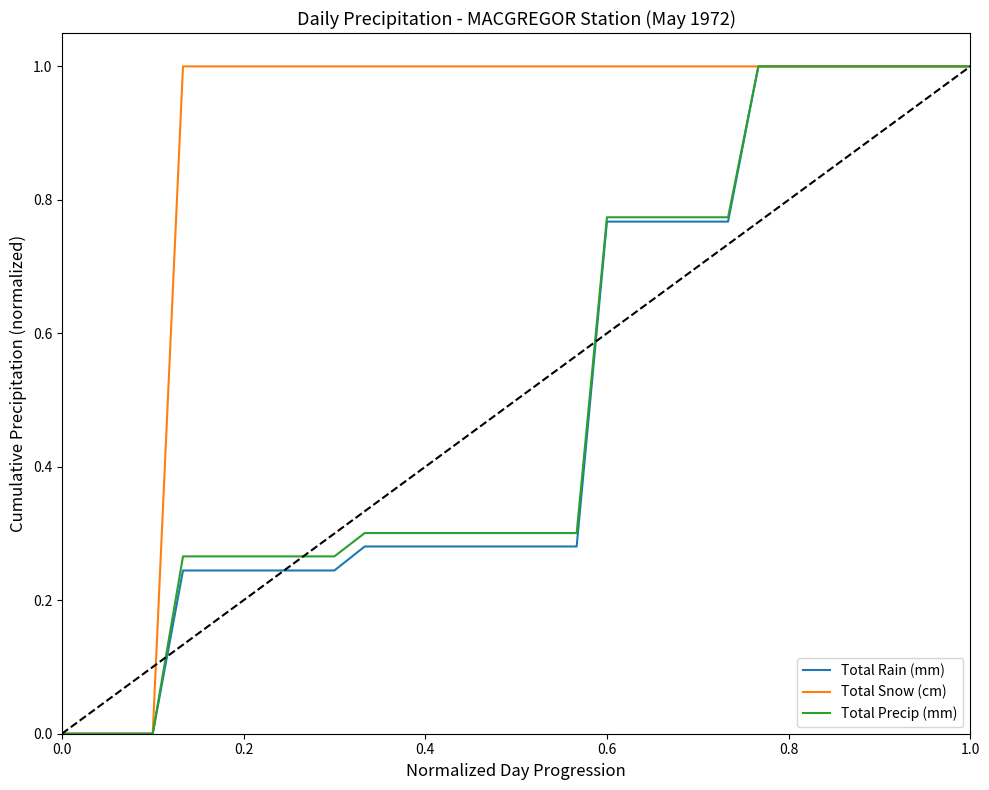

Which series has the largest total across all categories?

Total Snow (cm)